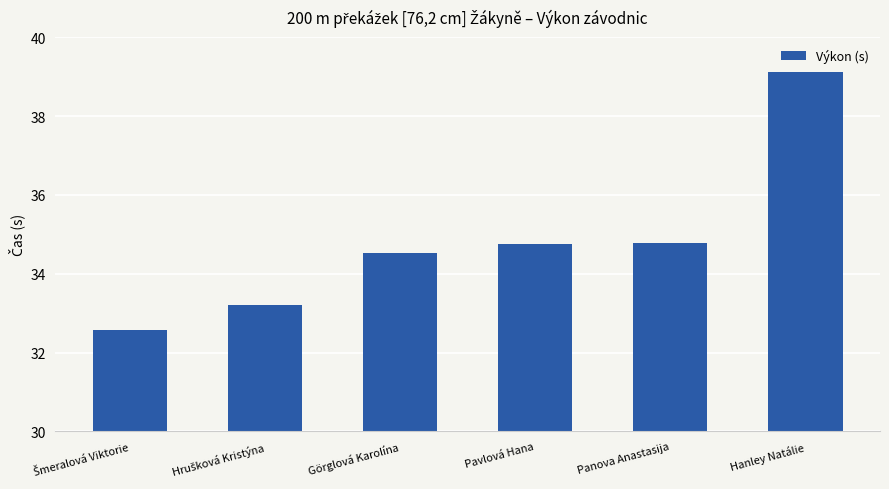

What is the label of the 3rd bar from the left?

Görglová Karolína